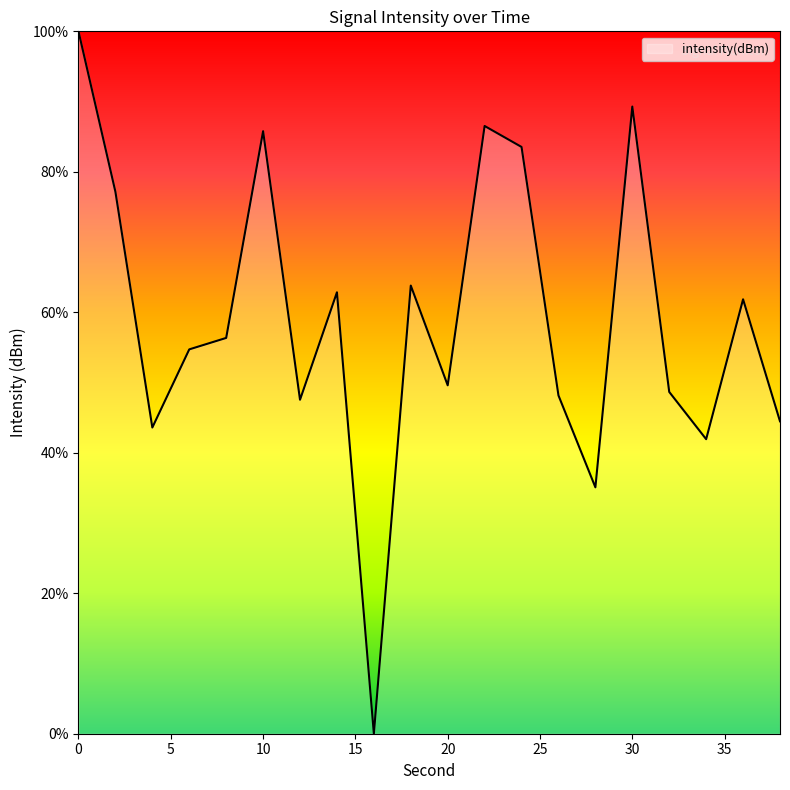

What is the difference between the maximum and minimum values?

100.0